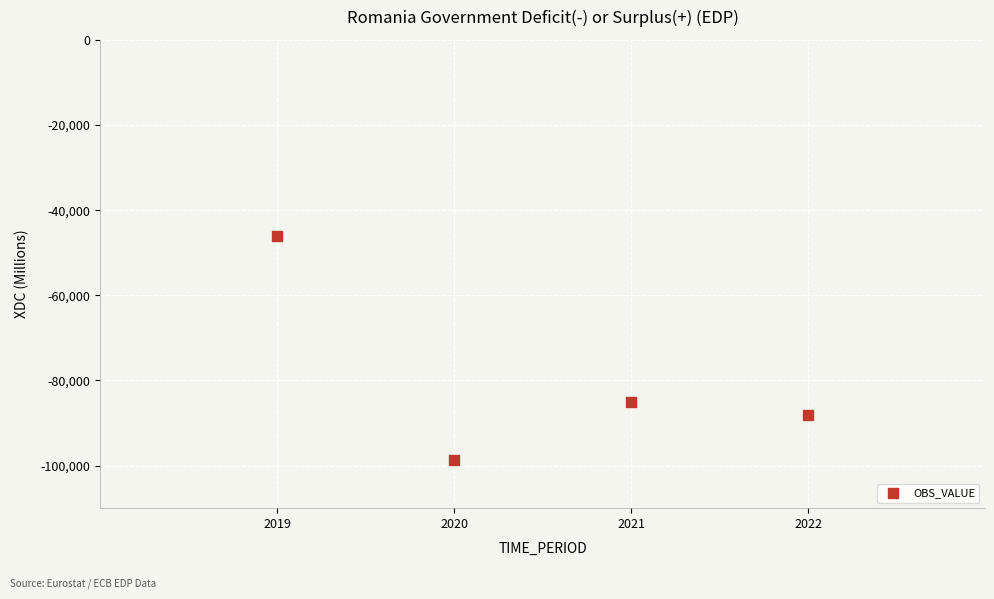

What is the average X value?

2020.5